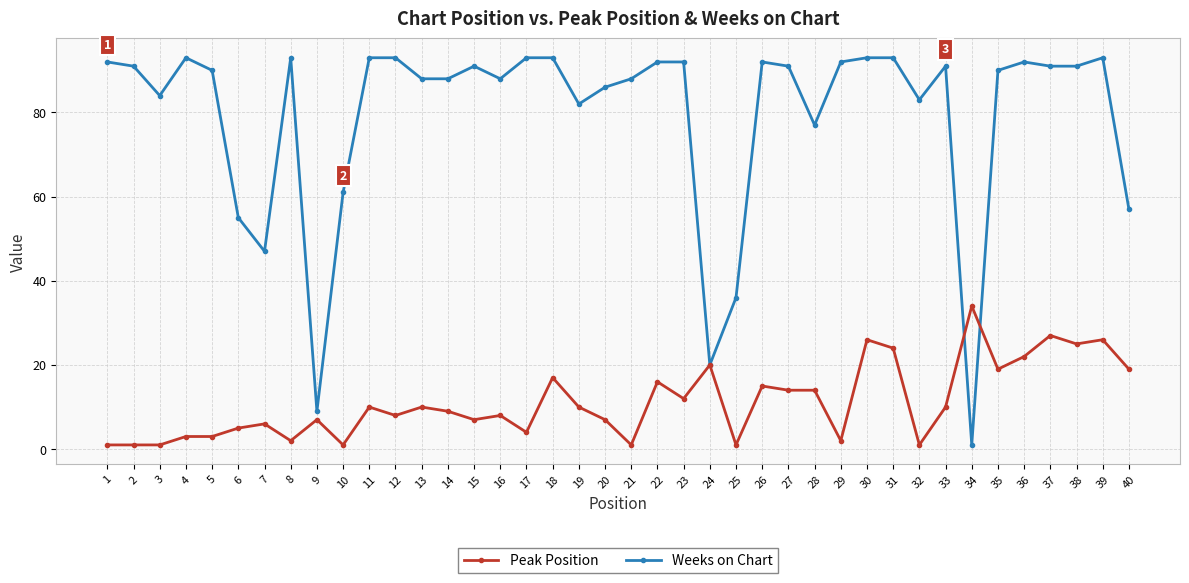

What is the difference between the maximum and minimum values in the Weeks on Chart series?

92